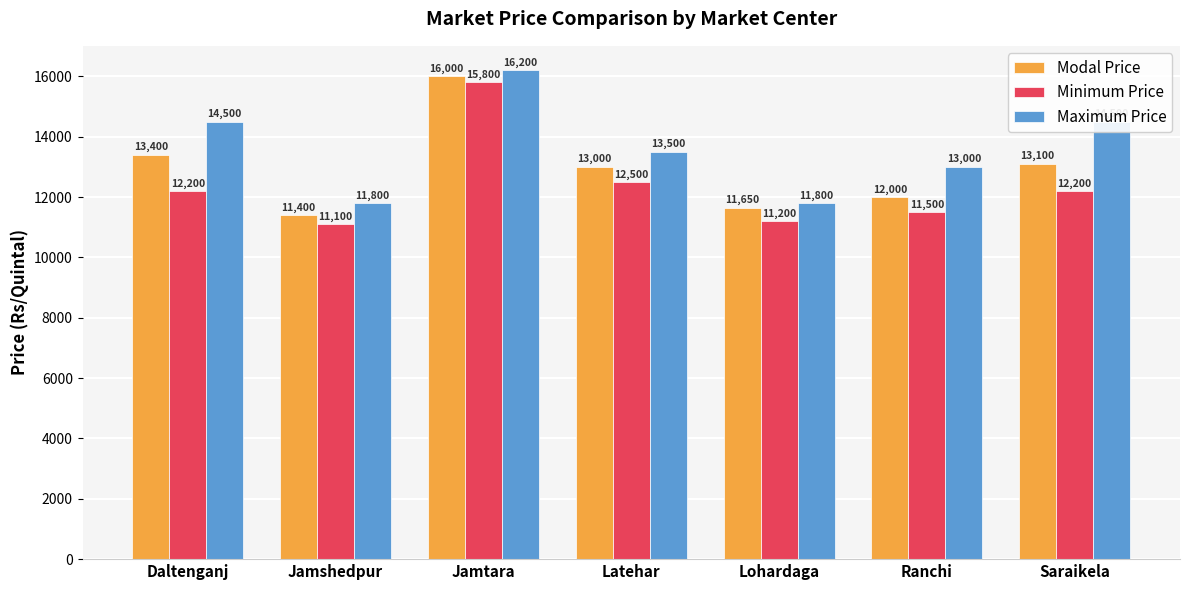

At which category is the sum across all series the highest?

Jamtara